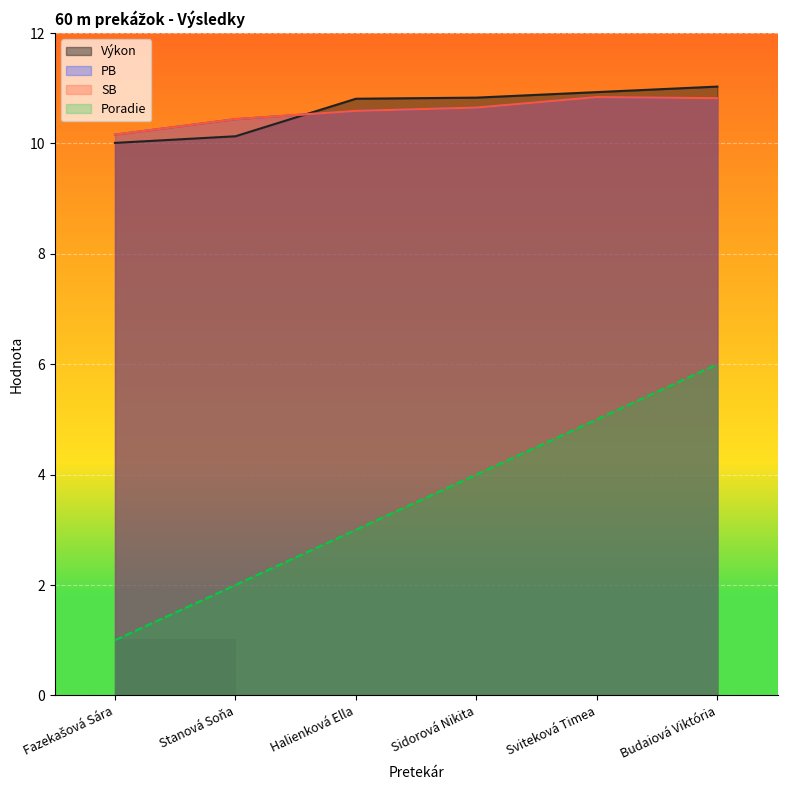

Which has a higher value, Halienková Ella or Budaiová Viktória?

Budaiová Viktória